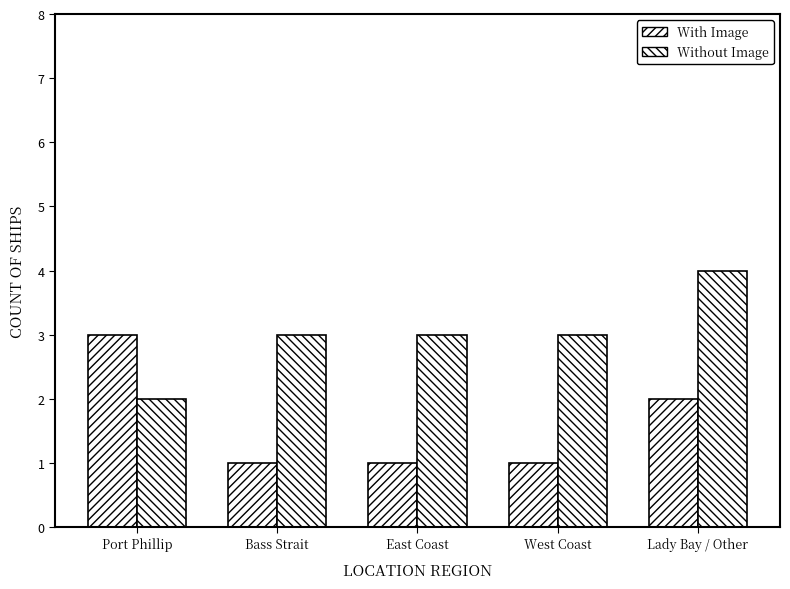

At which category does the chart reach its peak across all series?

Lady Bay / Other